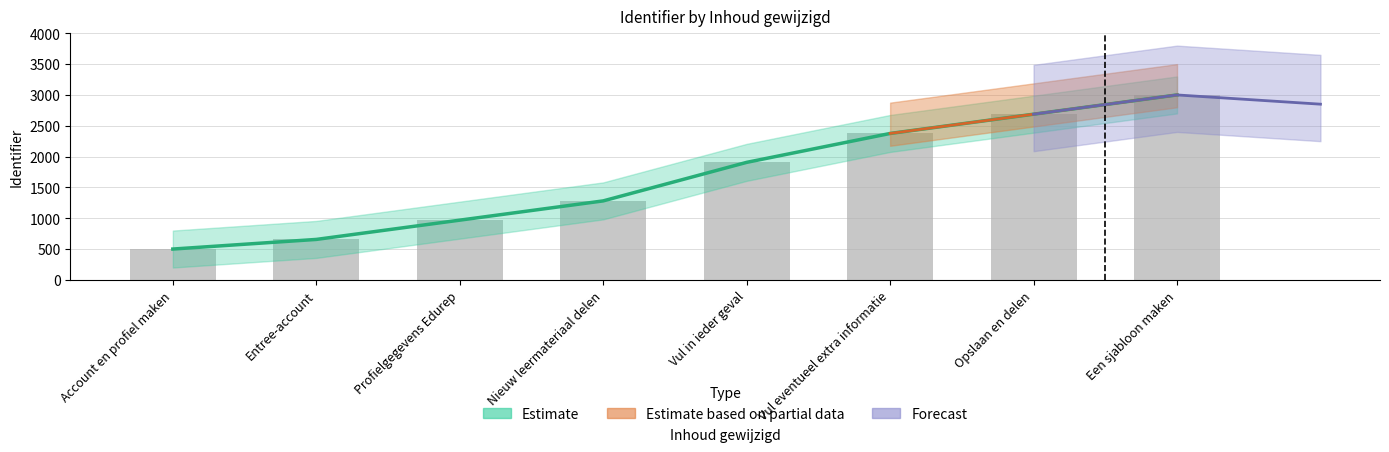

What is the value of the Identifier bar at the 1st from the left?

500.0